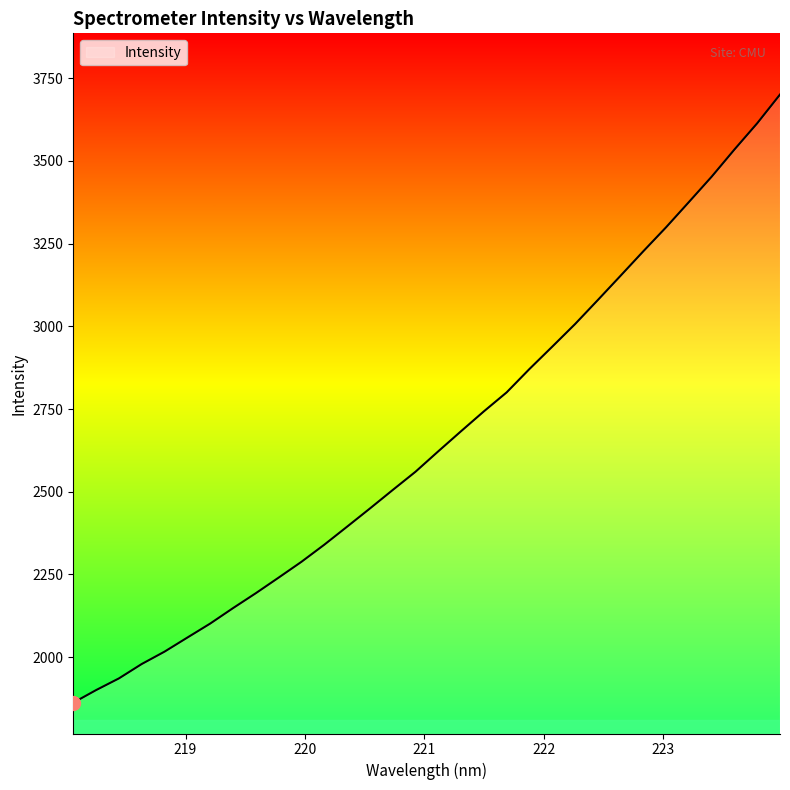

Is this an area chart (filled region under the line)?

No